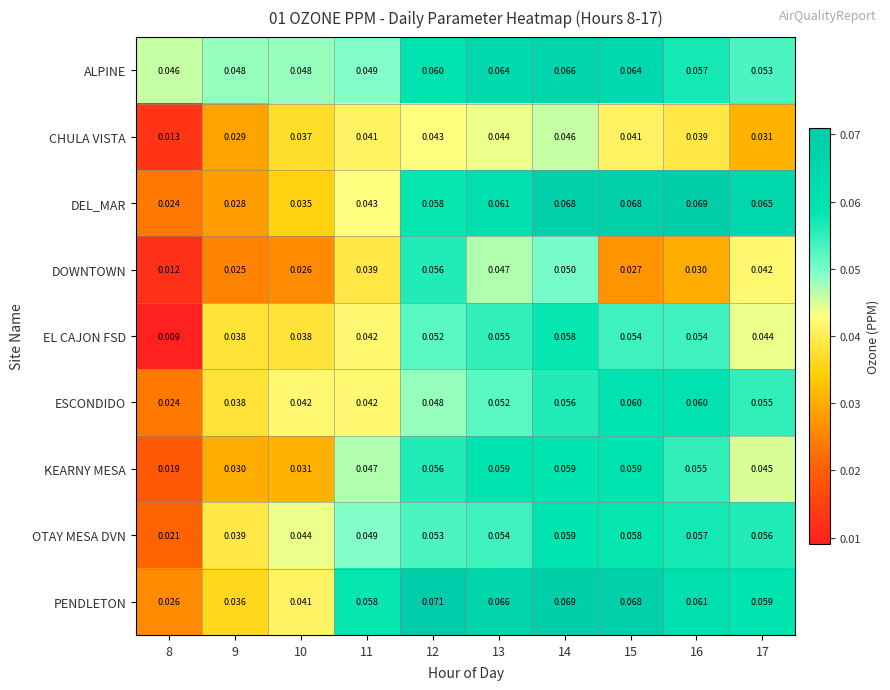

At 13, list the series in order from smallest to largest.

CHULA VISTA, DOWNTOWN, ESCONDIDO, OTAY MESA DVN, EL CAJON FSD, KEARNY MESA, DEL_MAR, ALPINE, PENDLETON